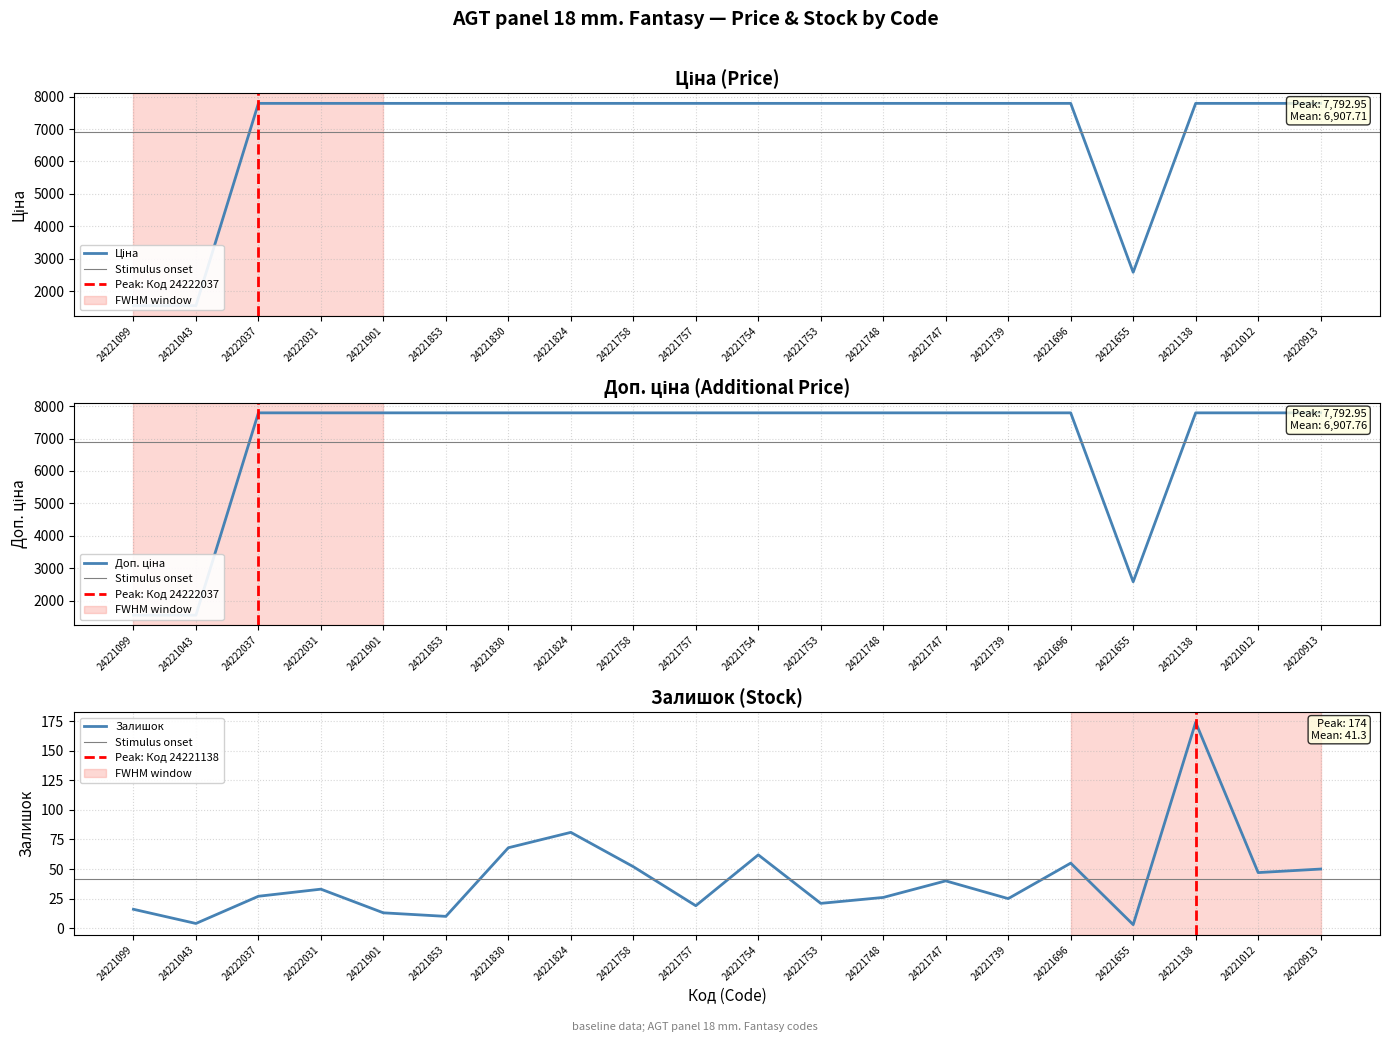

What is the smallest value displayed?

3.0